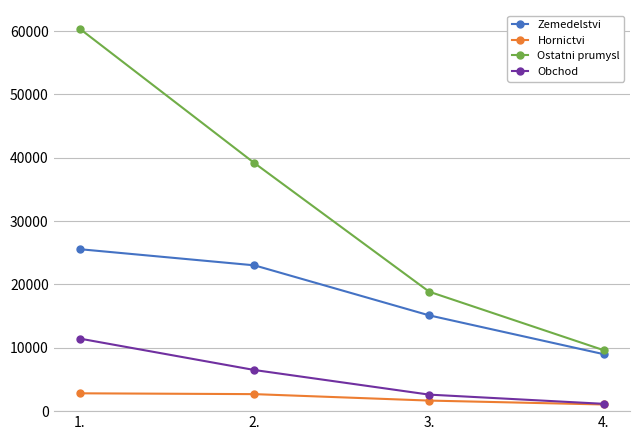

True or false: Zemedelstvi and Ostatni prumysl intersect in this chart.

False